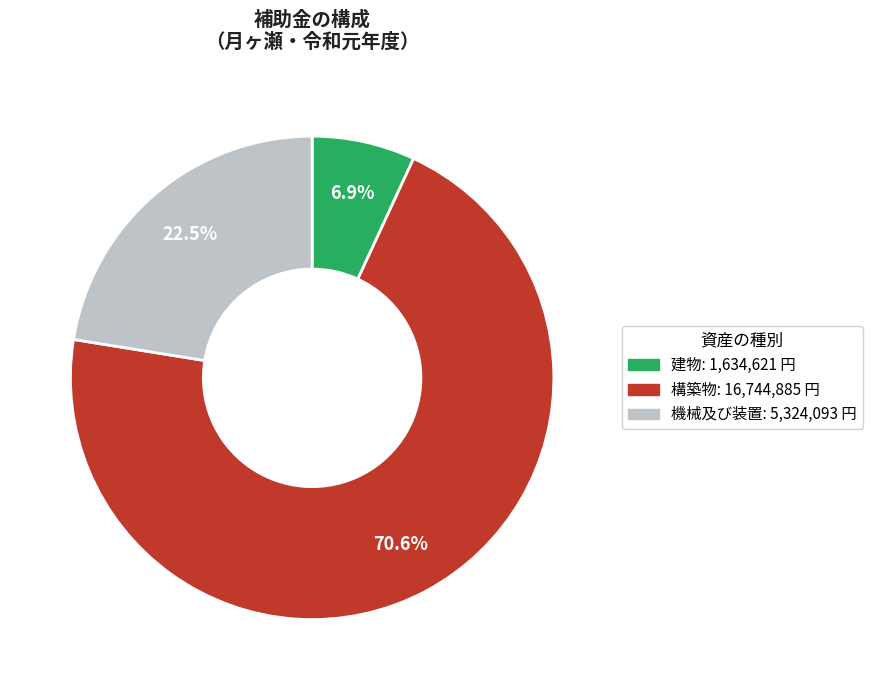

Is there any slice that represents more than half of the pie?

Yes